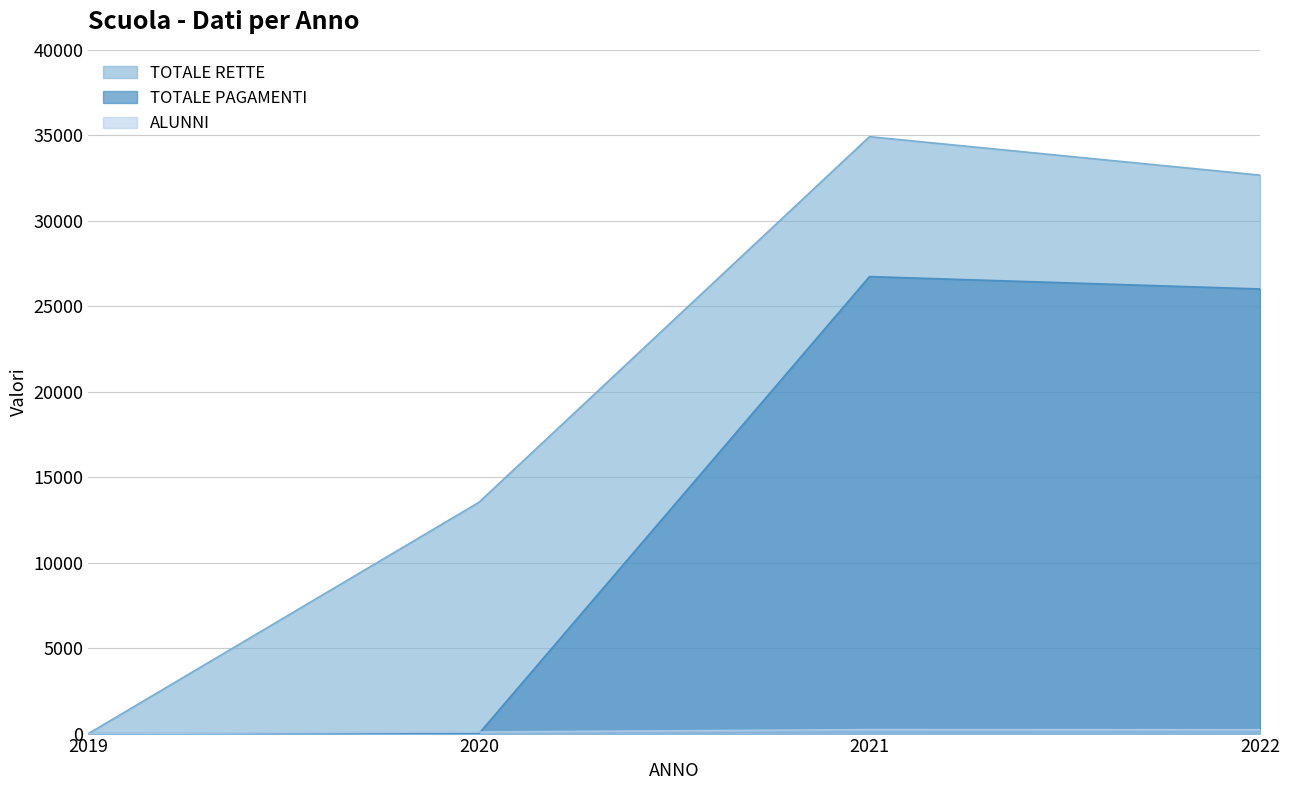

True or false: TOTALE PAGAMENTI and ALUNNI cross at least once.

True